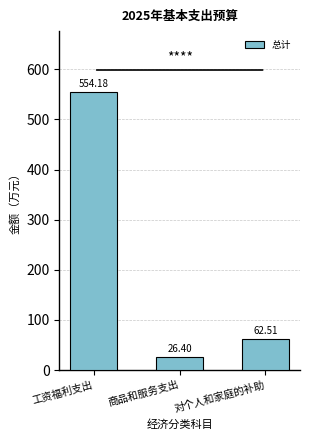

The chart shows a value of 26.4 at 商品和服务支出. True or false?

True